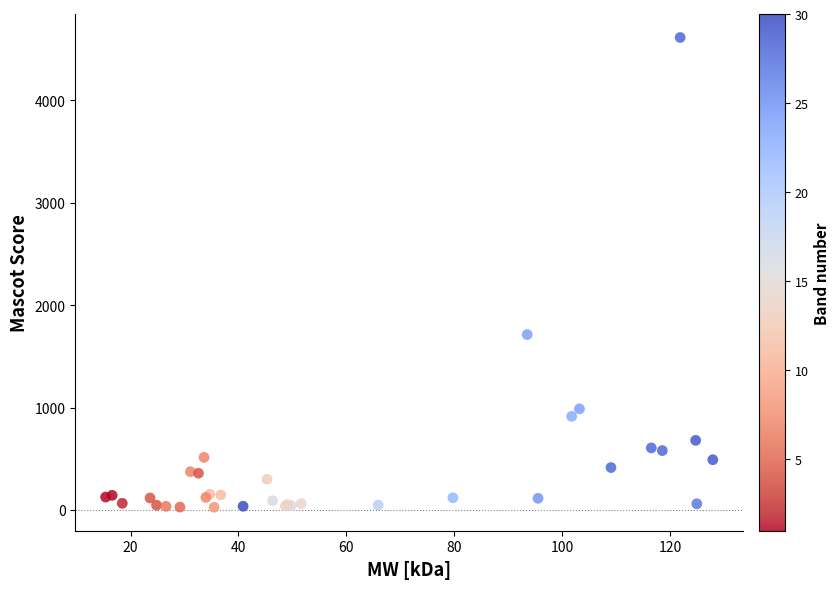

What Y value in the scatter plot is closest to 2319?

1713.0